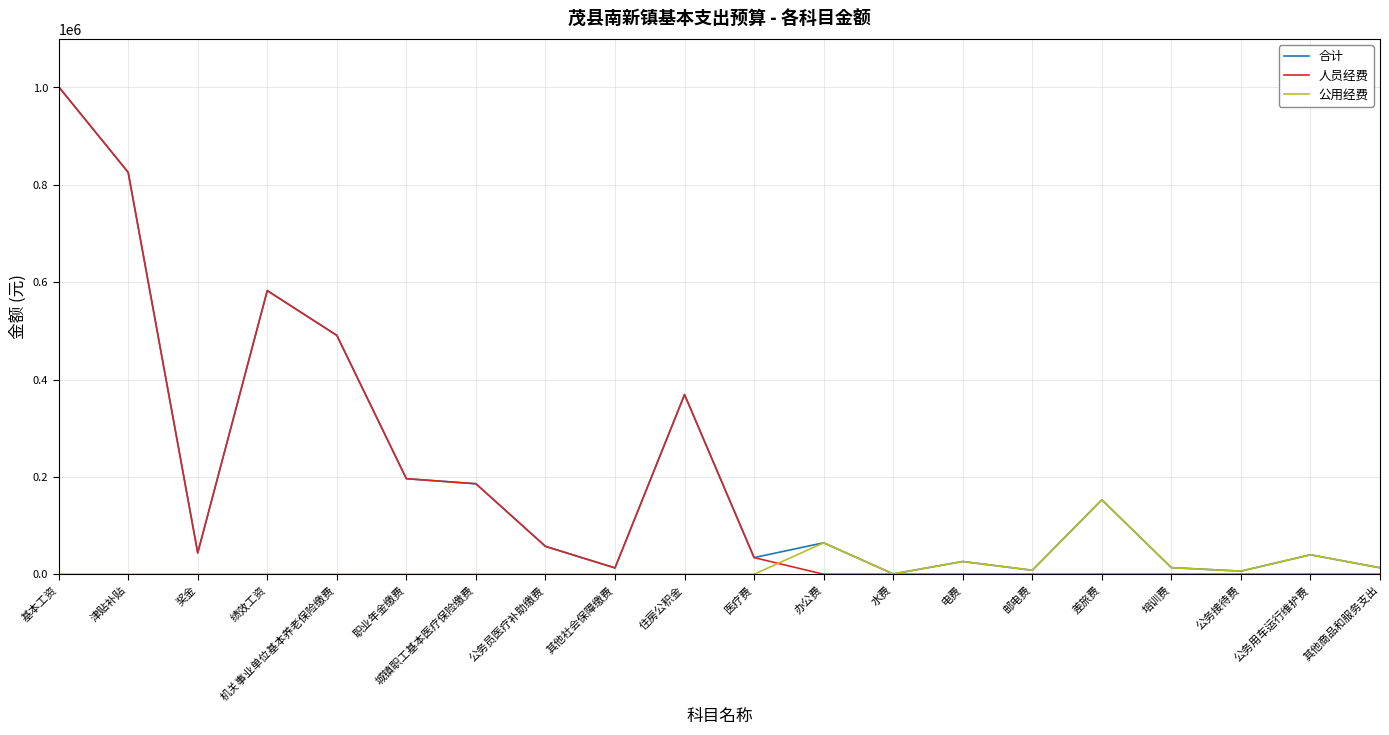

What is the total value across all series at 培训费?

27200